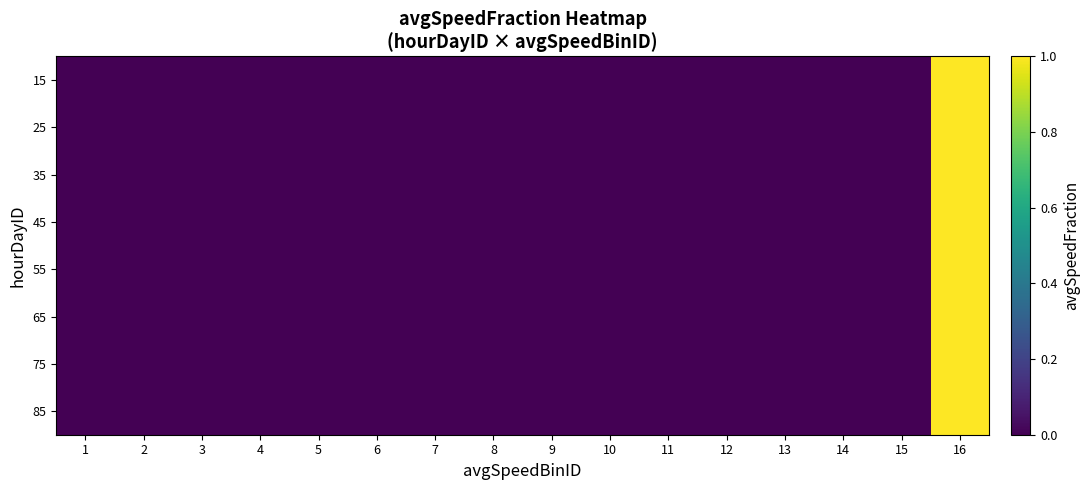

Rank the series at 15 from lowest to highest value.

15, 25, 35, 45, 55, 65, 75, 85